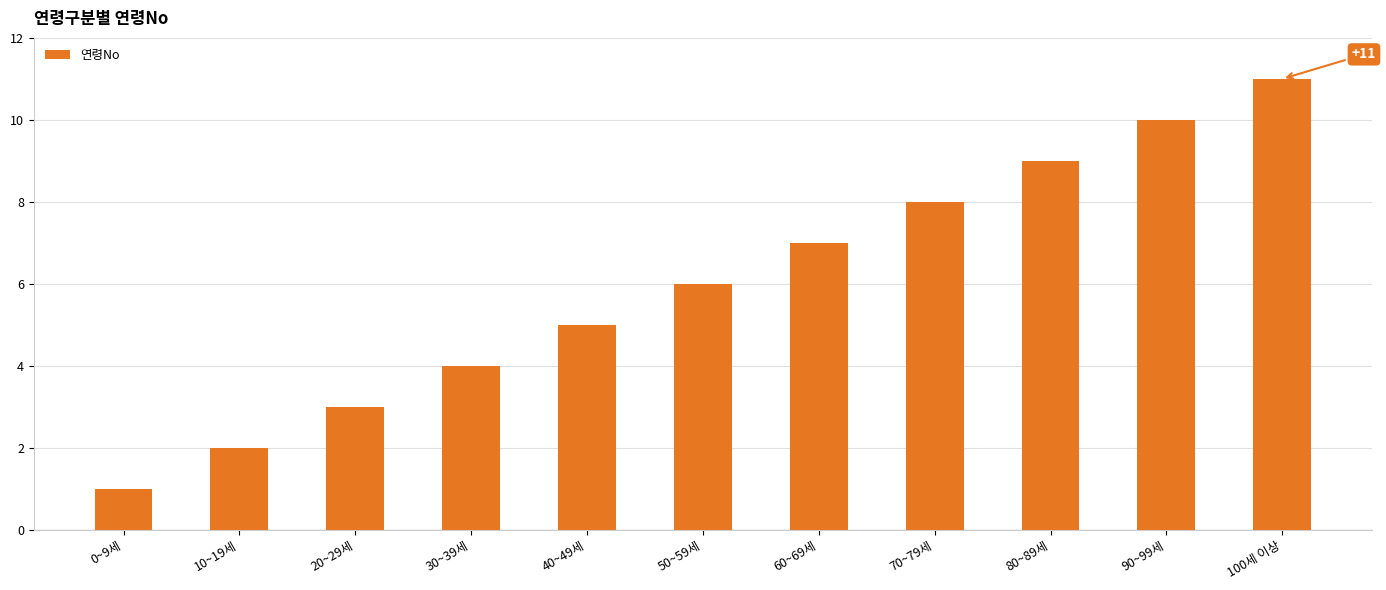

What is the average value?

6